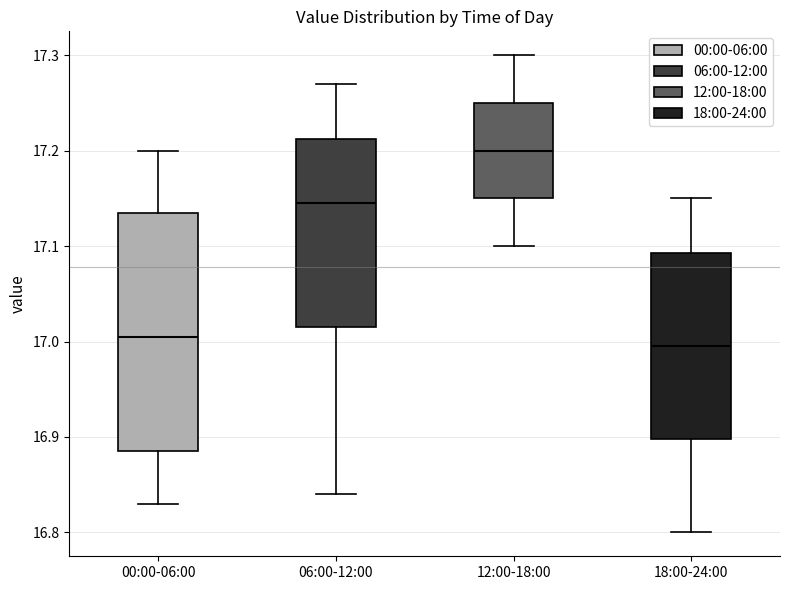

Reading left to right, transcribe this box plot: for each box, give where its median line is, the range the box spans, and where its two whiskers end, as read against the y-axis. The values are not printed on the chart, so give them approximately, as read against the axis.

00:00-06:00: median 17.01, box 16.89 to 17.14, whiskers 16.83 to 17.20
06:00-12:00: median 17.15, box 17.02 to 17.21, whiskers 16.84 to 17.27
12:00-18:00: median 17.20, box 17.15 to 17.25, whiskers 17.10 to 17.30
18:00-24:00: median 17.00, box 16.90 to 17.09, whiskers 16.80 to 17.15